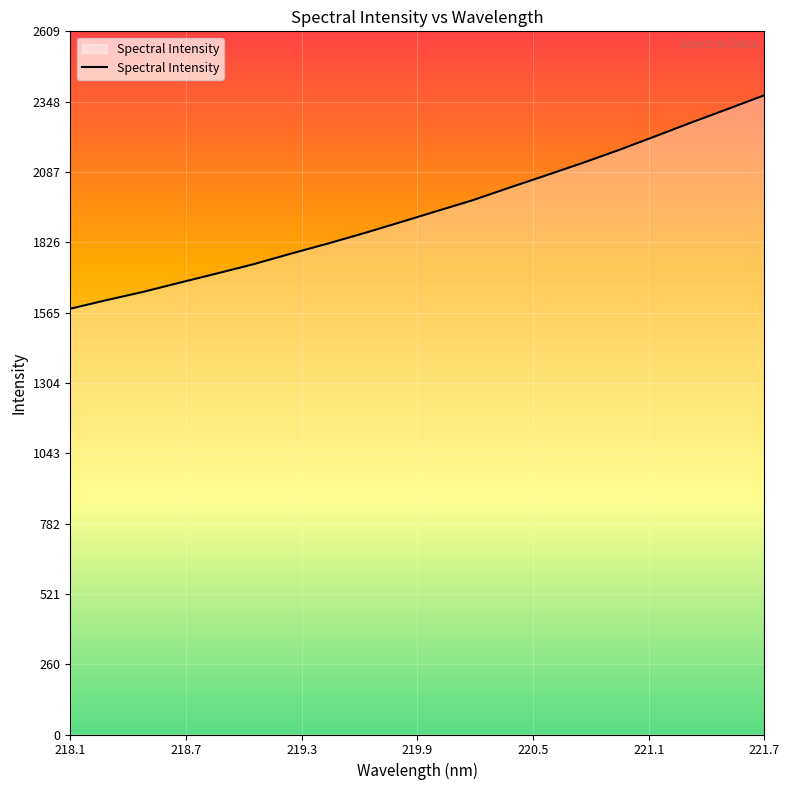

What is the greatest value displayed?

2372.7